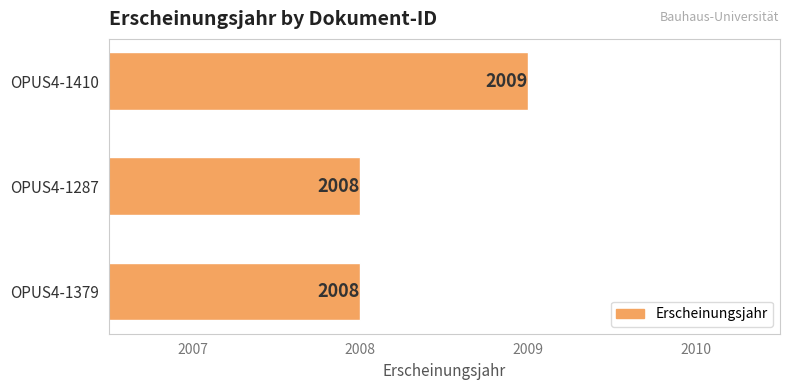

Are the bars horizontal?

Yes